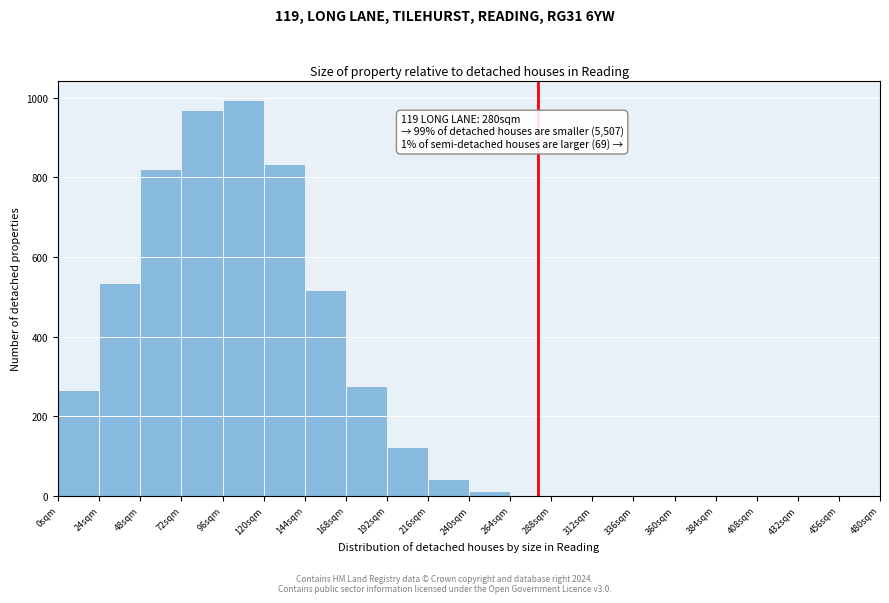

Which range on the x-axis has the tallest bar?

96 to 120